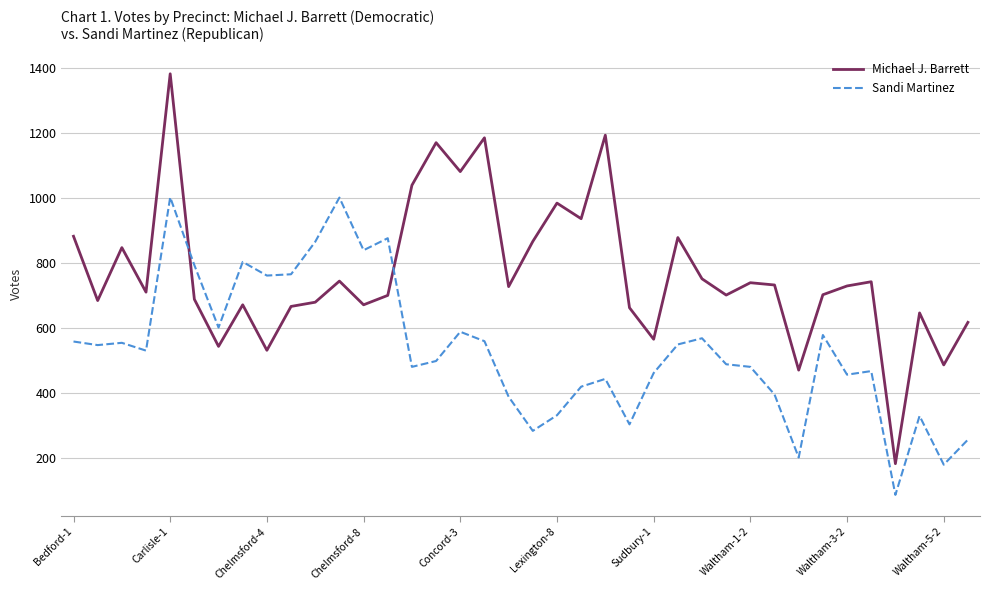

True or false: Sandi Martinez and Michael J. Barrett cross at least once.

True